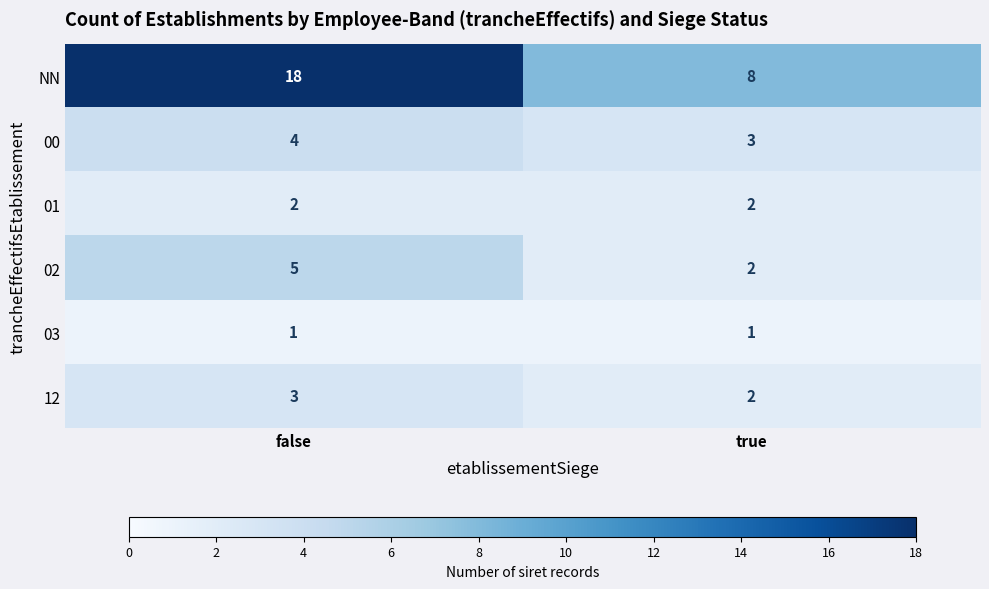

What is the difference between the NN values at false and true?

10